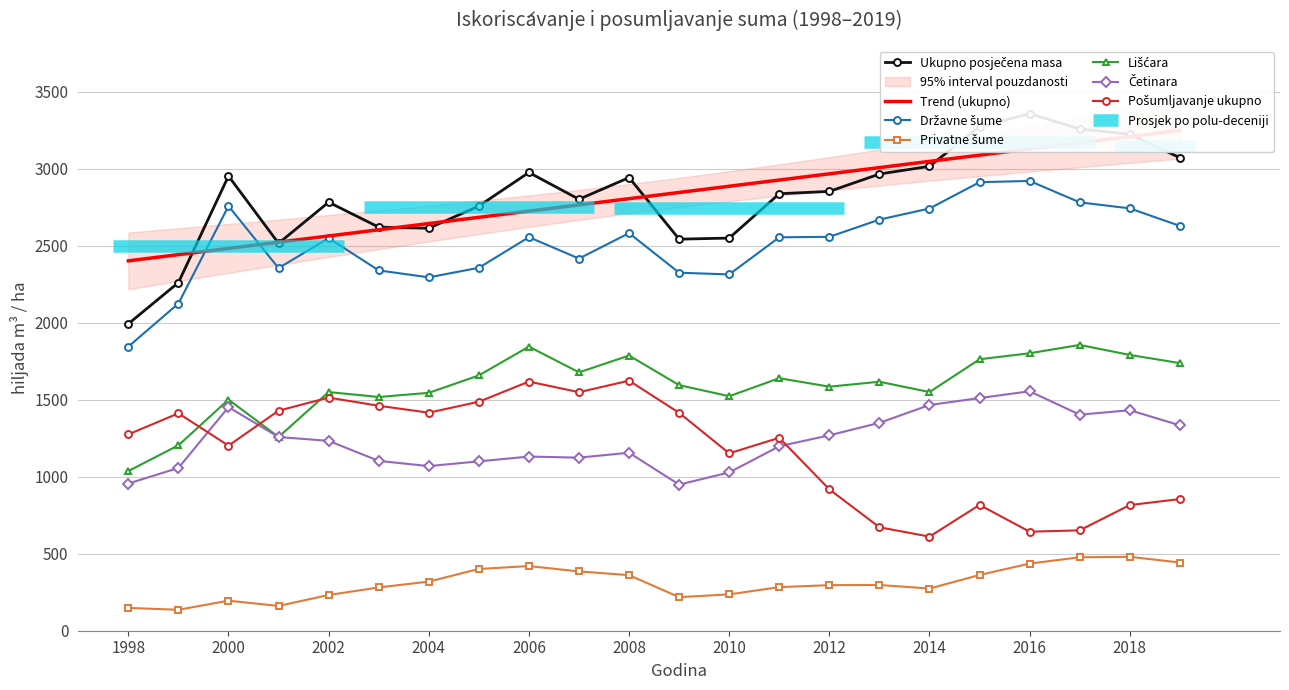

What is the maximum value for ukupno?

3358